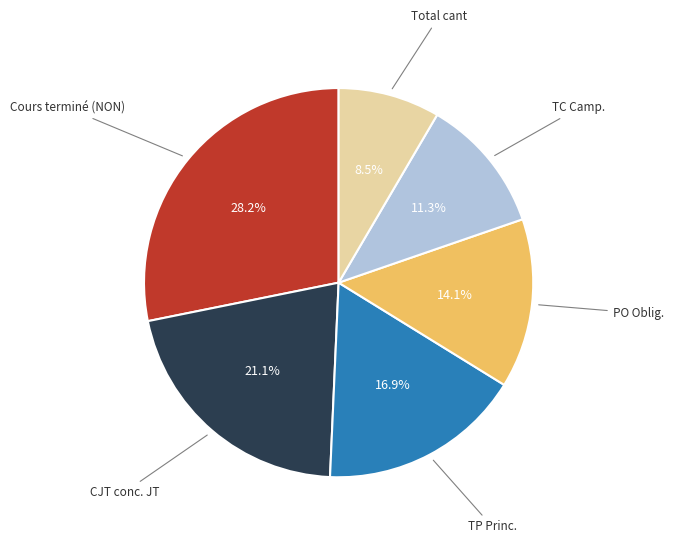

Does any single category account for the majority?

No